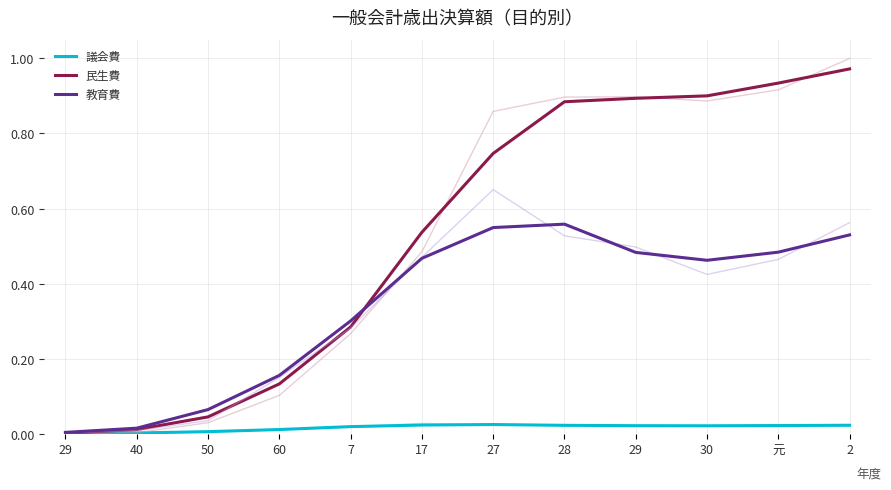

At which label does 民生費 reach its minimum?

29